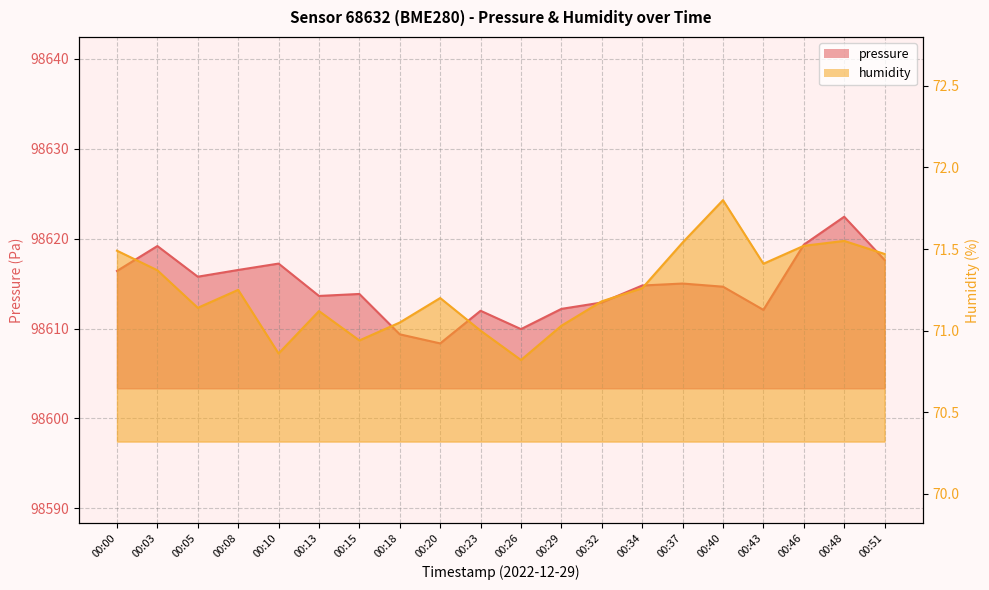

What is the total value across all series at 00:48?

98694.0